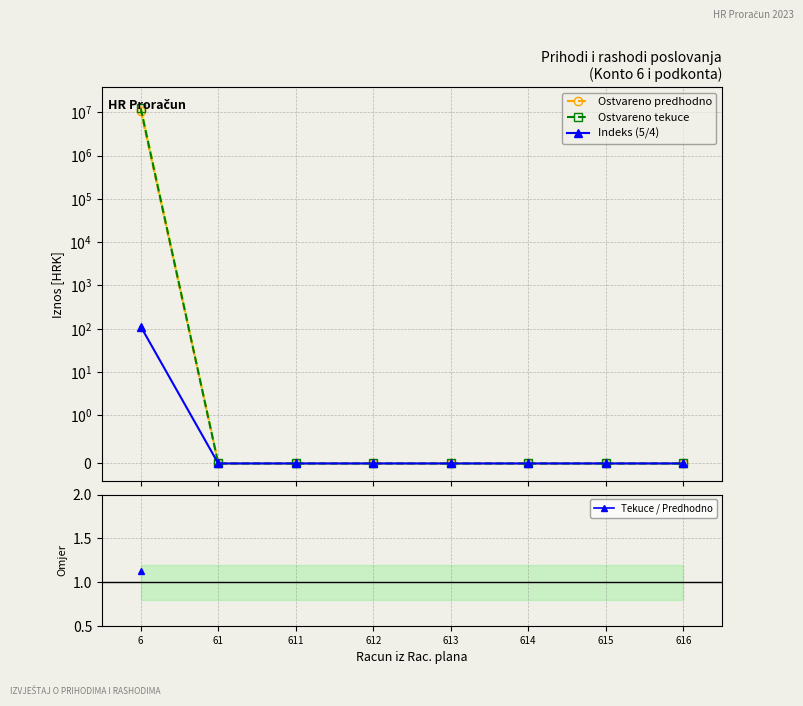

Which series has the largest total across all categories?

Ostvareno tekuce